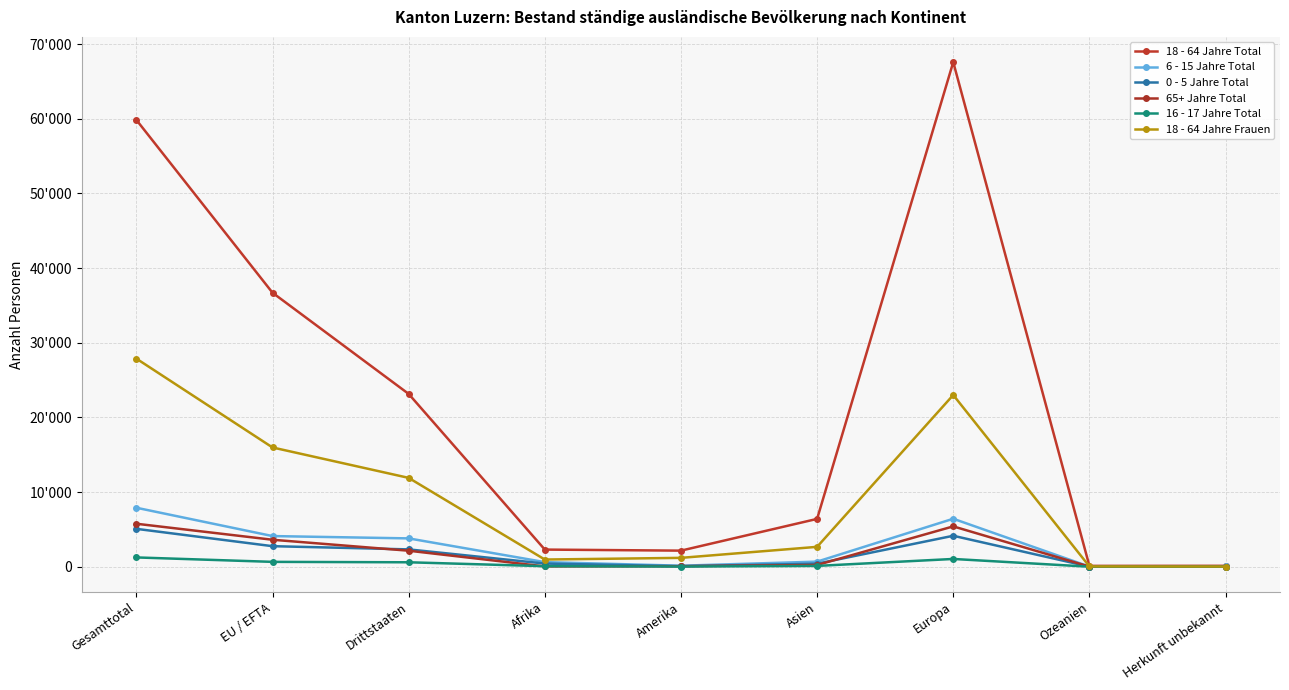

True or false: 6 - 15 Jahre Total and 18 - 64 Jahre Total intersect in this chart.

False